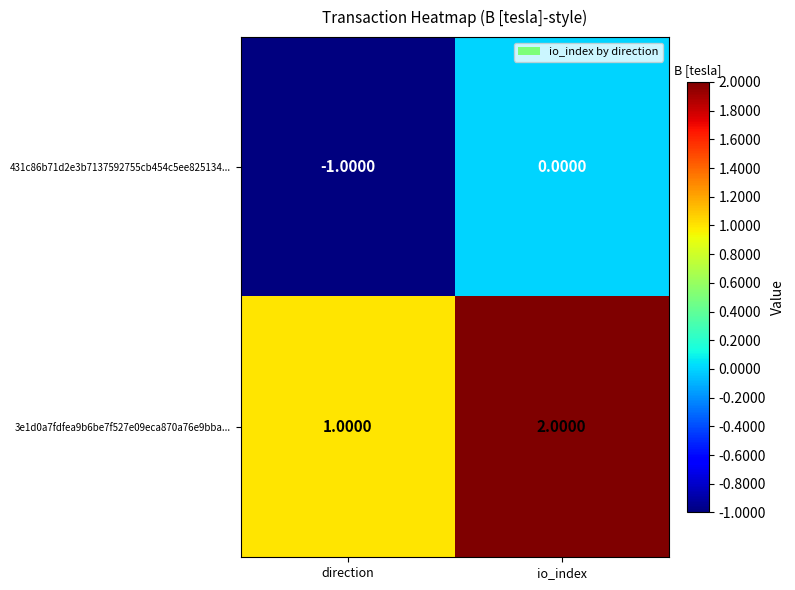

At which label is 3e1d0a7fdfea9b6be7f527e09eca870a76e9bba... closest to 1?

direction